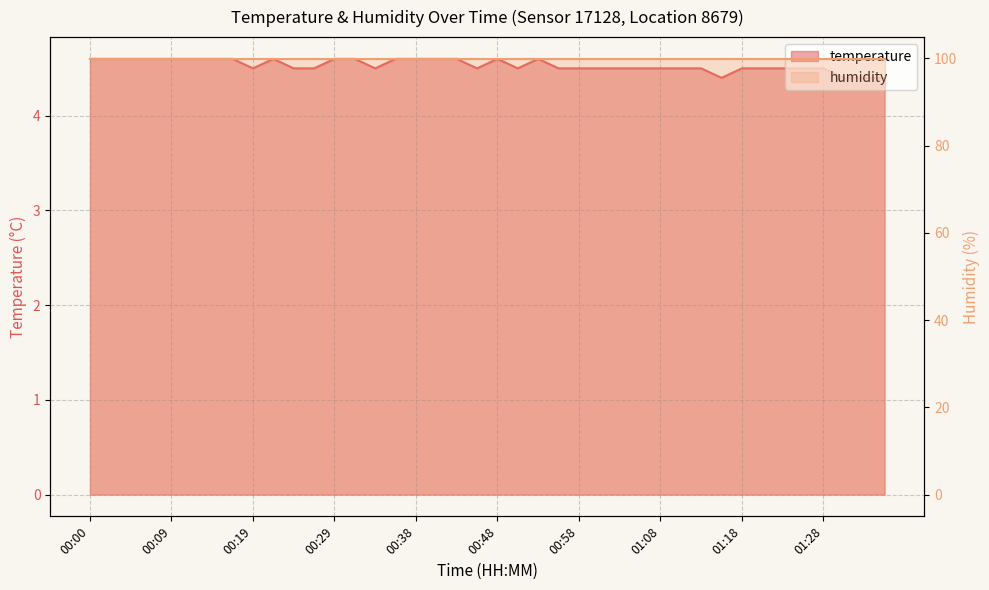

Approximately how many times larger is the value at 01:28 compared to 00:31?

1.0